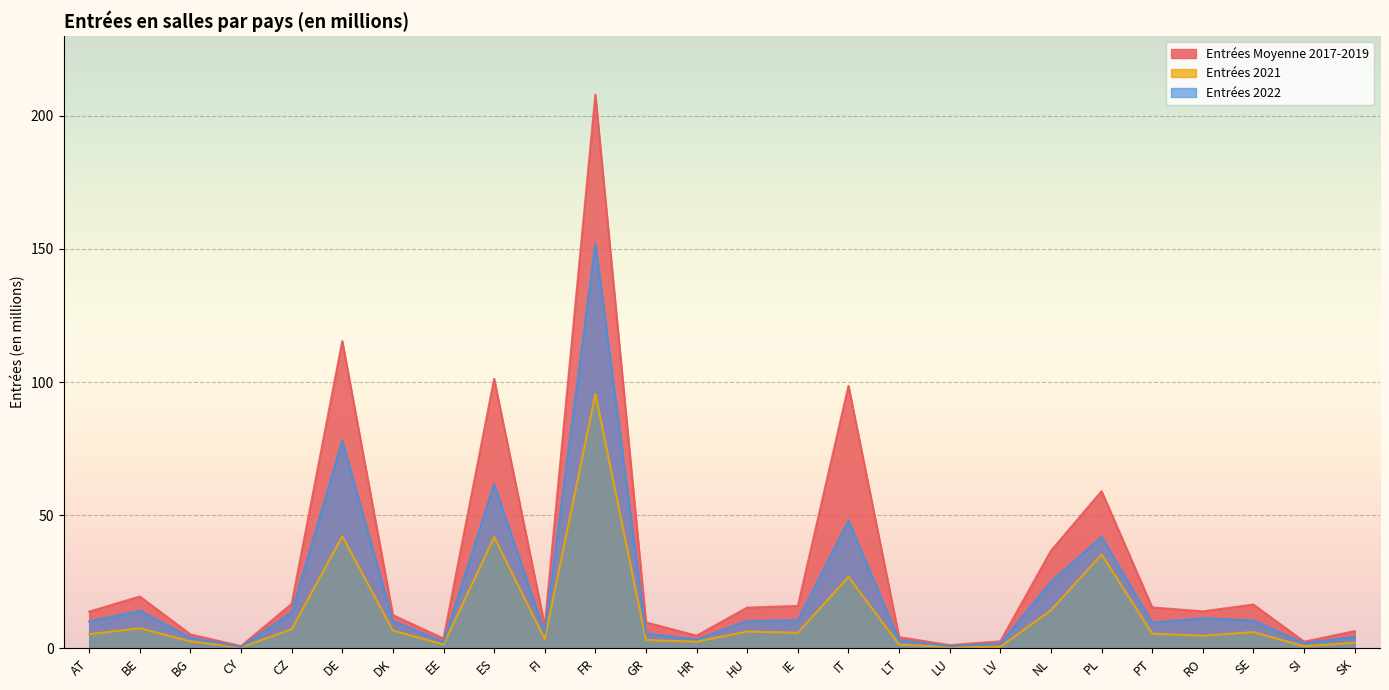

Which series has the largest range (max minus min)?

Entrées Moyenne 2017-2019